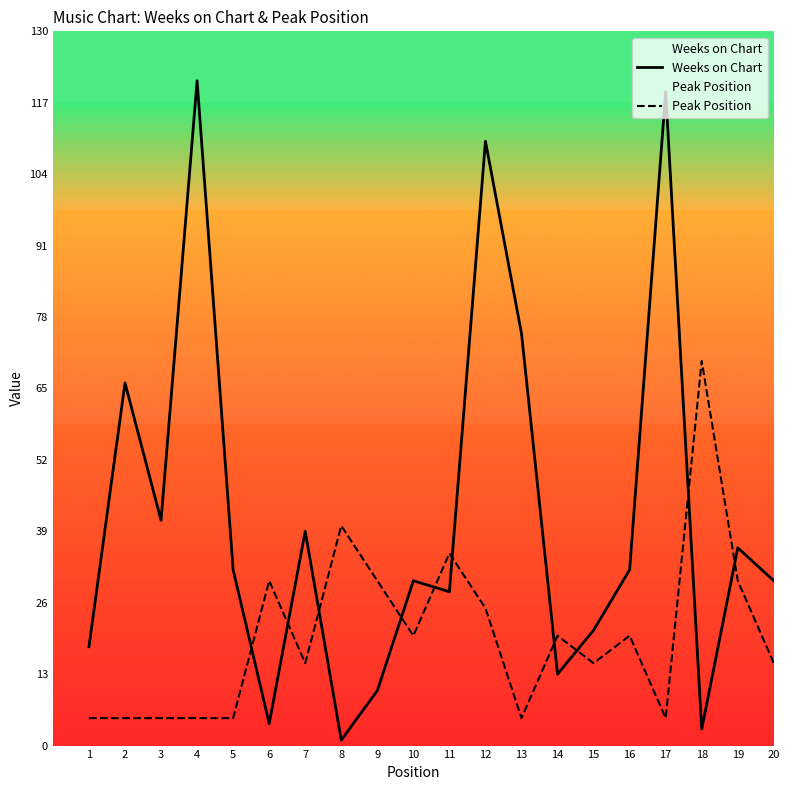

Where is Weeks on Chart nearest to the value 61?

2